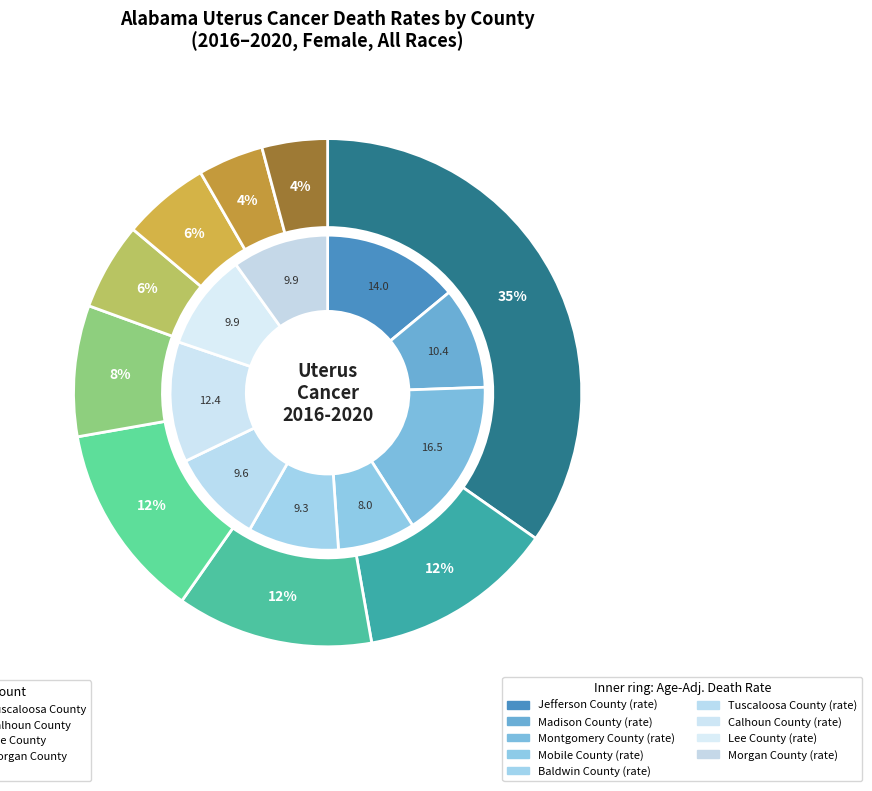

To the nearest percent, what is the difference between the Tuscaloosa County and Jefferson County slice percentages?

29%